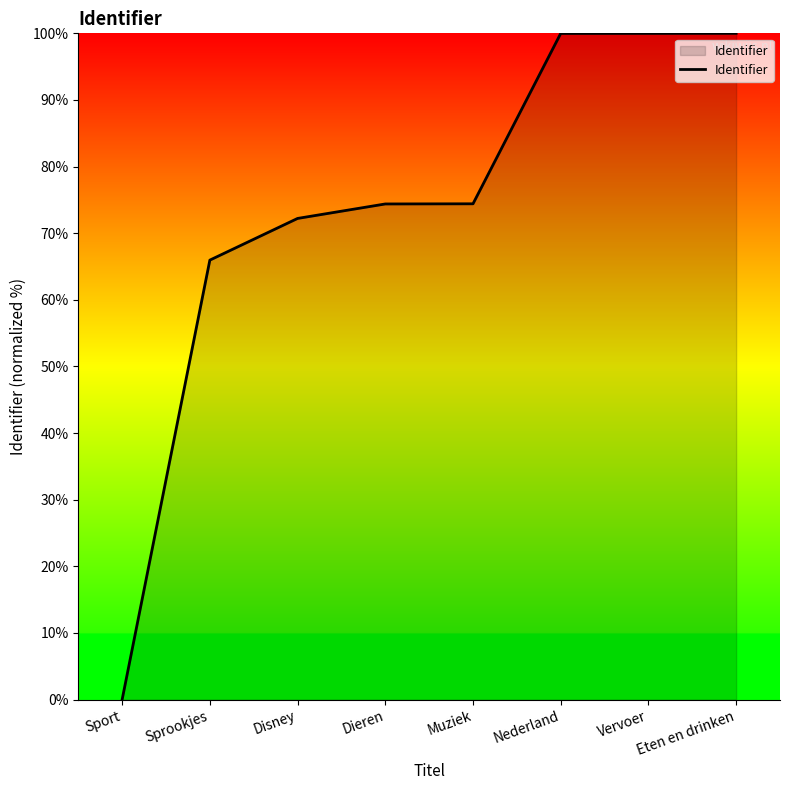

Is it true that the value at Sprookjes is 66.0?

True